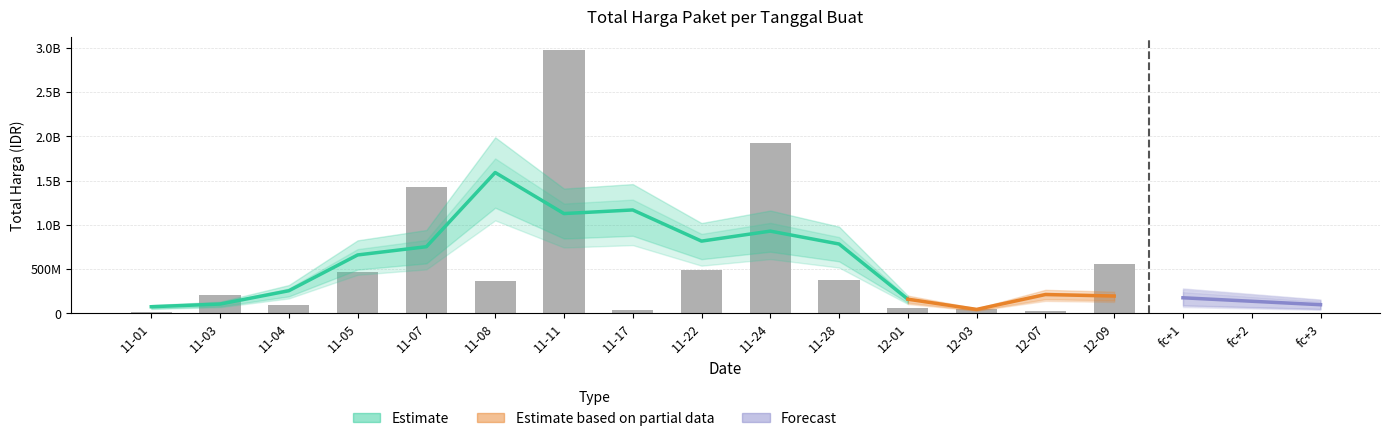

What is the difference between the maximum and second lowest values?

2951421240